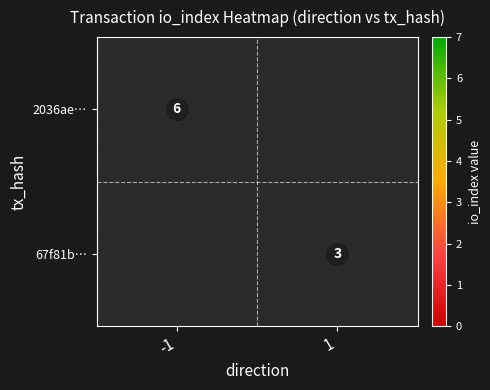

At how many categories does at least one series exceed 4?

1